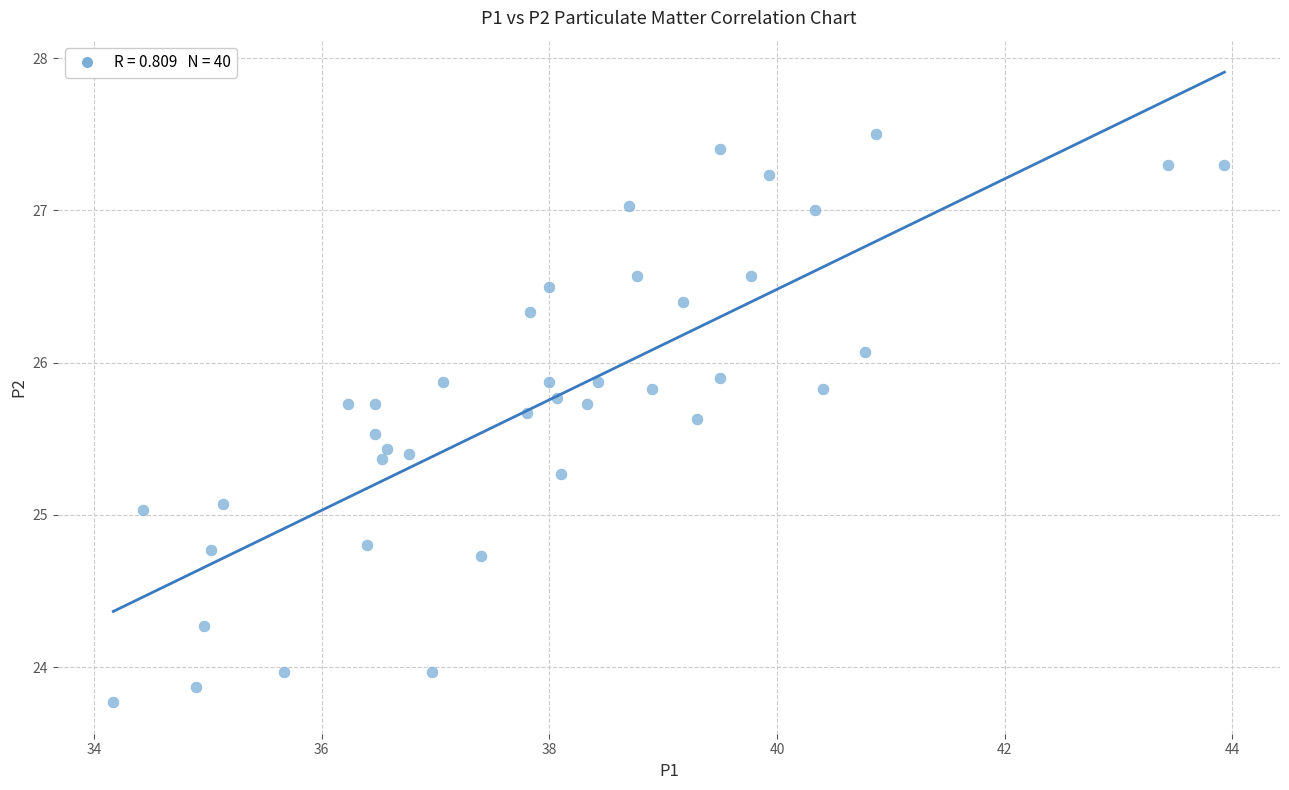

What is the range of X values (max minus min)?

9.8